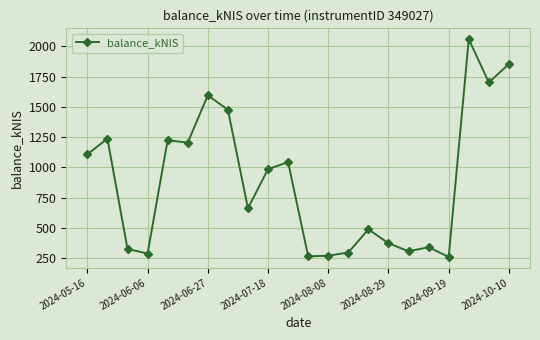

What is the value of the 9th point from the left?

662.0